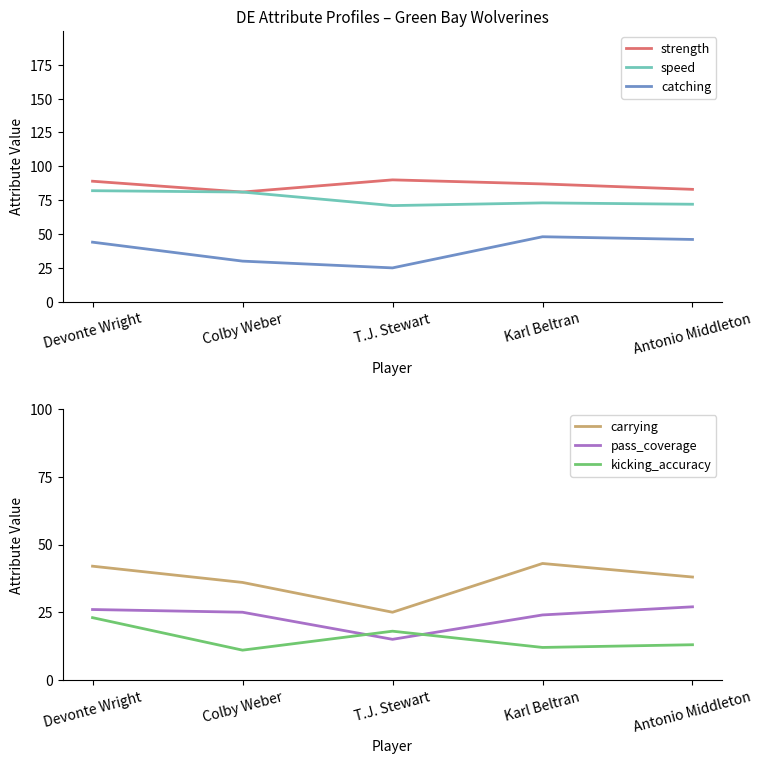

Which category has the highest value in the catching series?

Karl Beltran